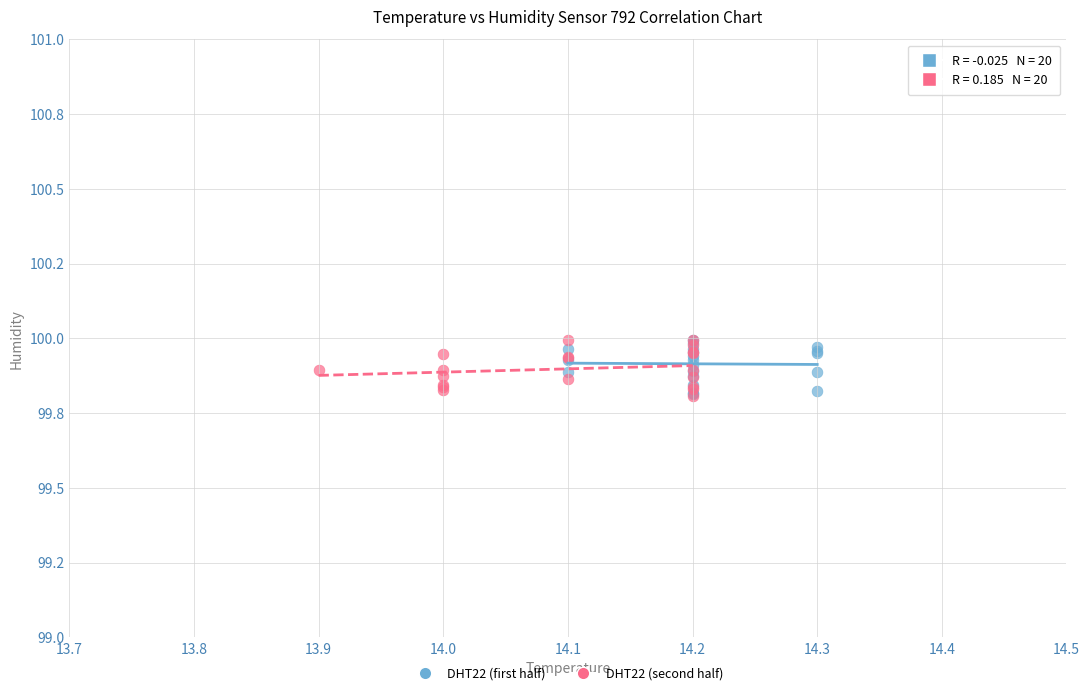

What are all the series names shown in the legend?

DHT22 (first half), DHT22 (second half)